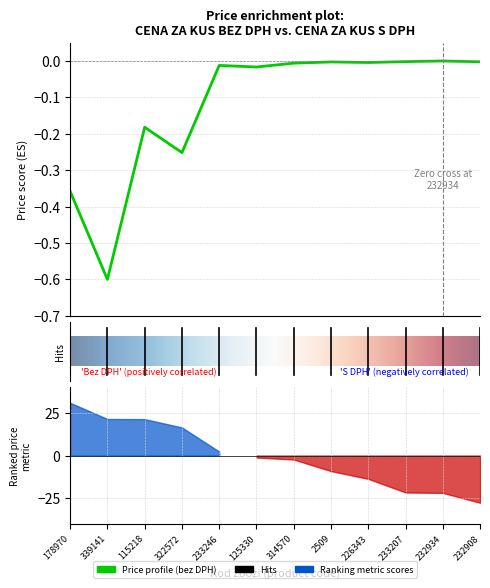

At which category does the chart reach its minimum across all series?

339141